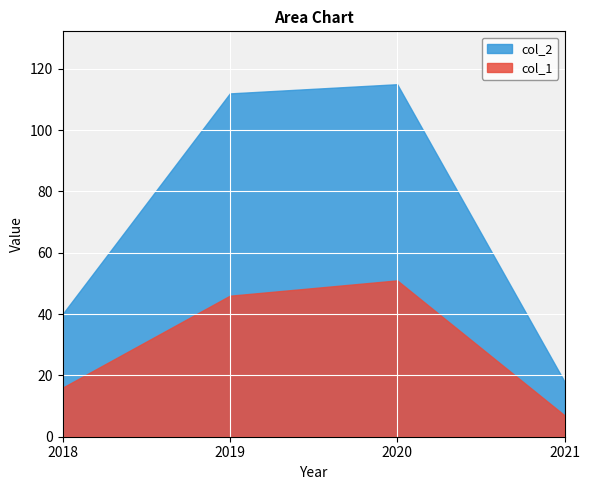

How many values in the col_1 series exceed 46?

1